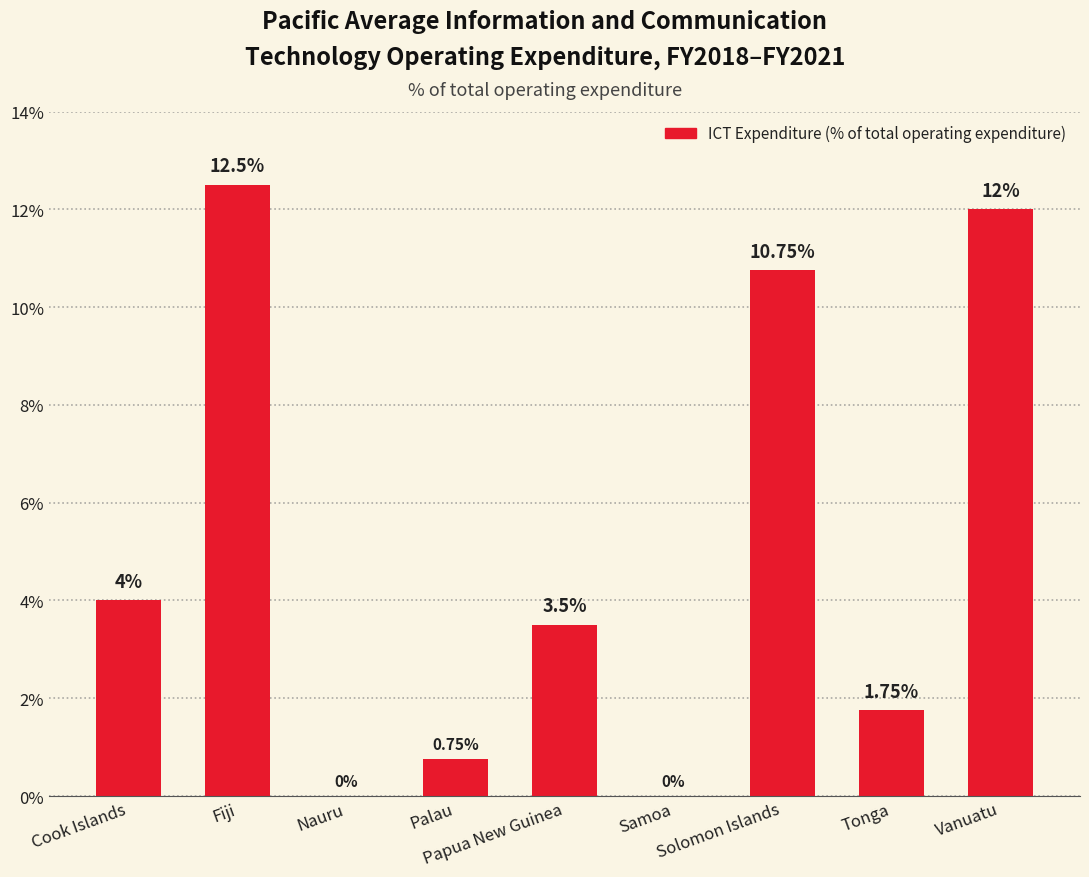

How many data points are above 3?

5